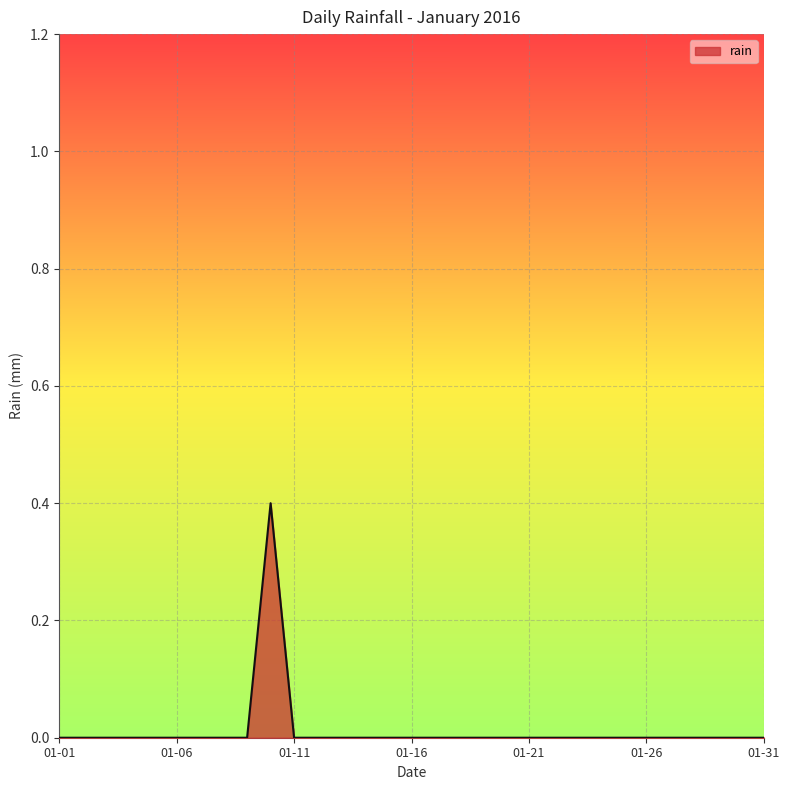

Reading left to right, what are all the values shown in this chart?

0.0	0.0	0.0	0.0	0.0	0.0	0.0	0.0	0.0	0.4	0.0	0.0	0.0	0.0	0.0	0.0	0.0	0.0	0.0	0.0	0.0	0.0	0.0	0.0	0.0	0.0	0.0	0.0	0.0	0.0	0.0